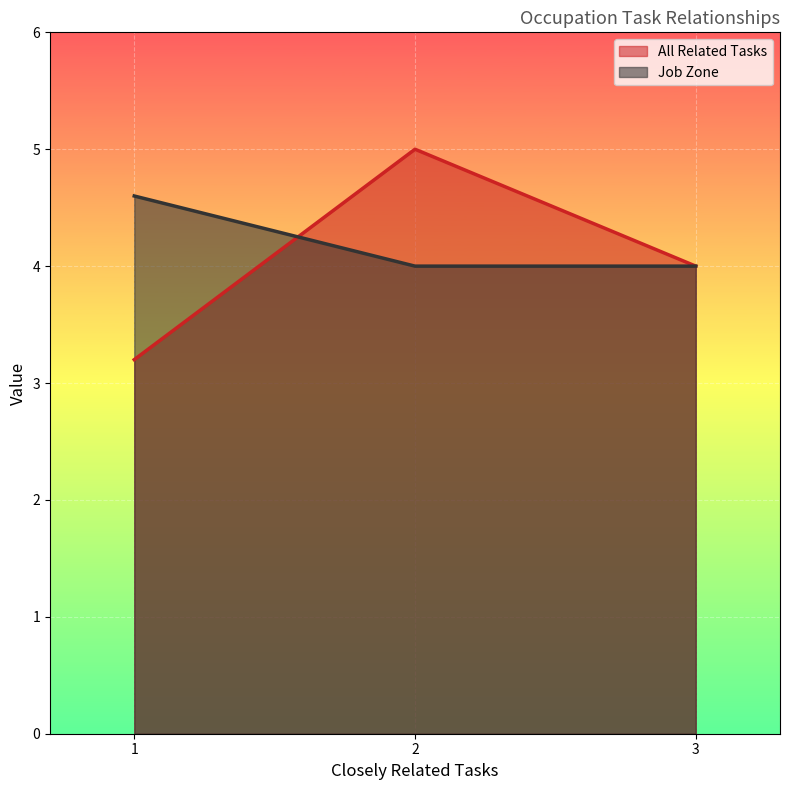

The value of Job Zone at 2 is 6. True or false?

False